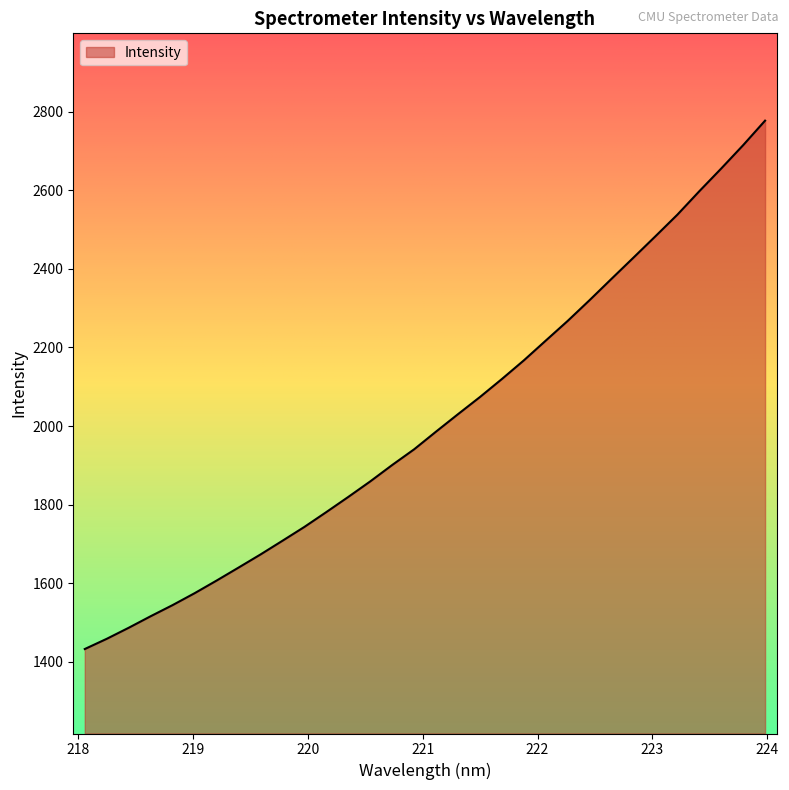

What is the sum of all values?

64441.7